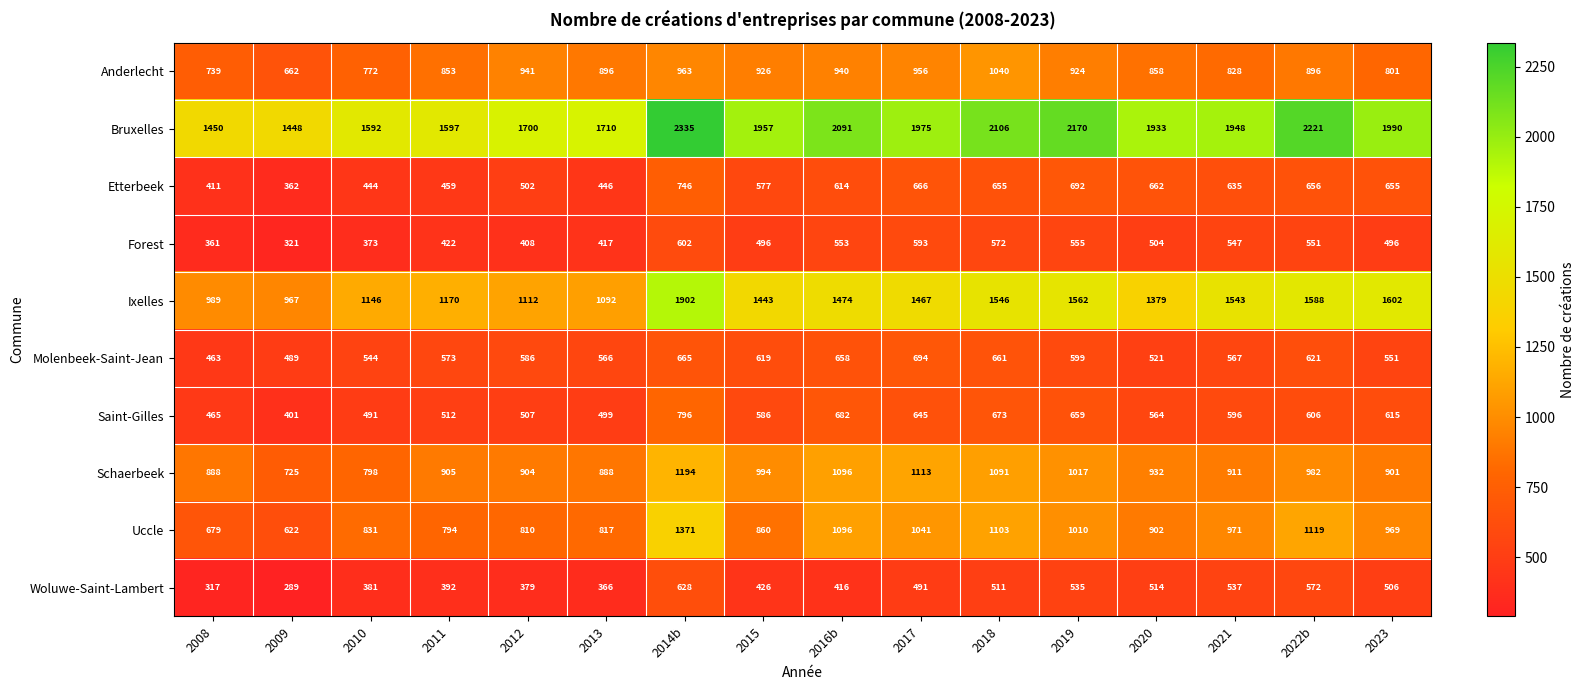

Is it true that Anderlecht equals 896 at 2013?

True